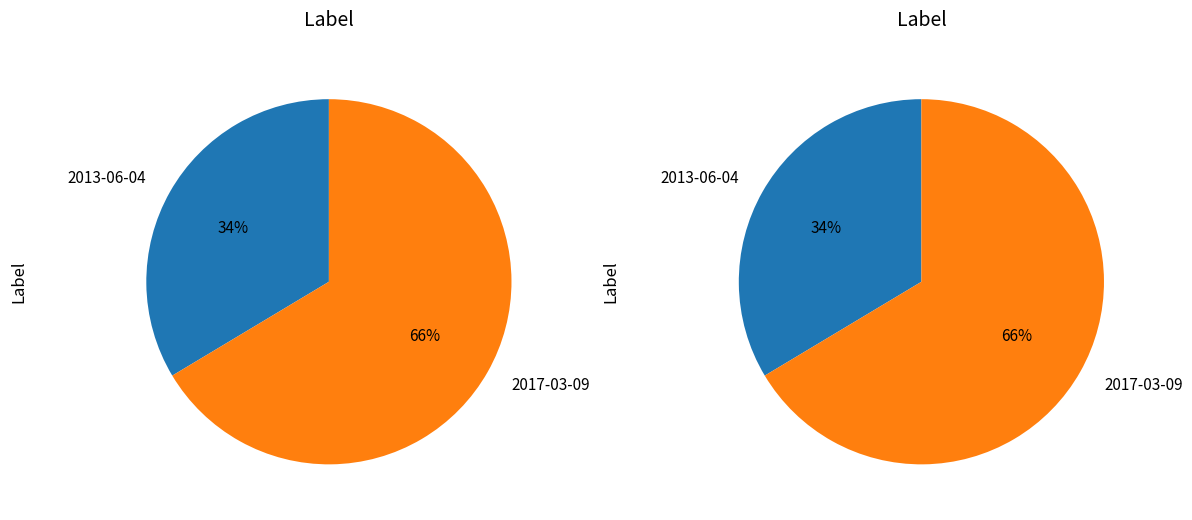

What is the change in value from 2013-06-04 to 2017-03-09?

+4057